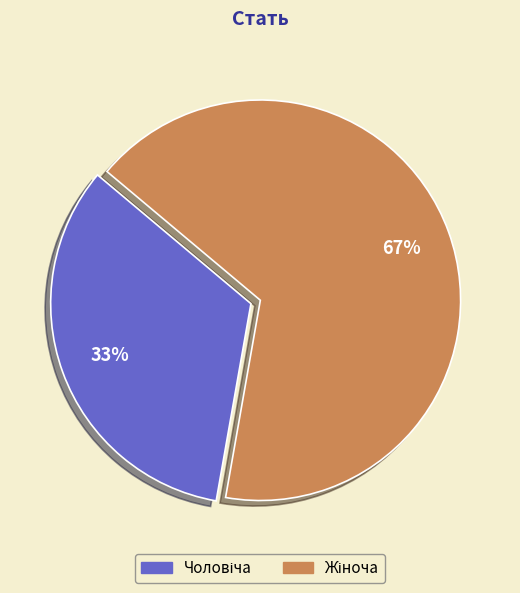

Is there any slice that represents more than half of the pie?

Yes